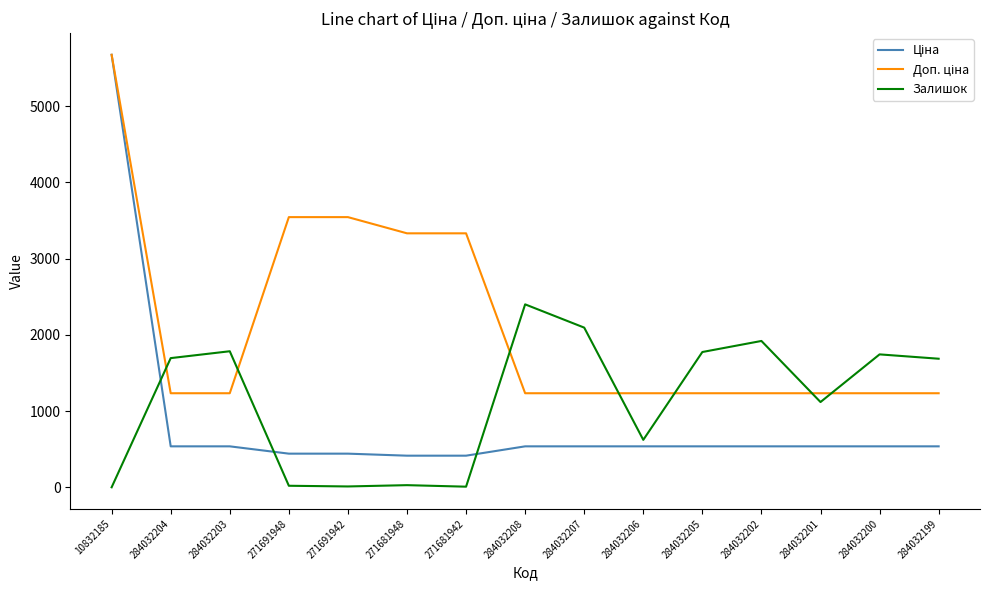

At which category is the sum across all series the highest?

10832185